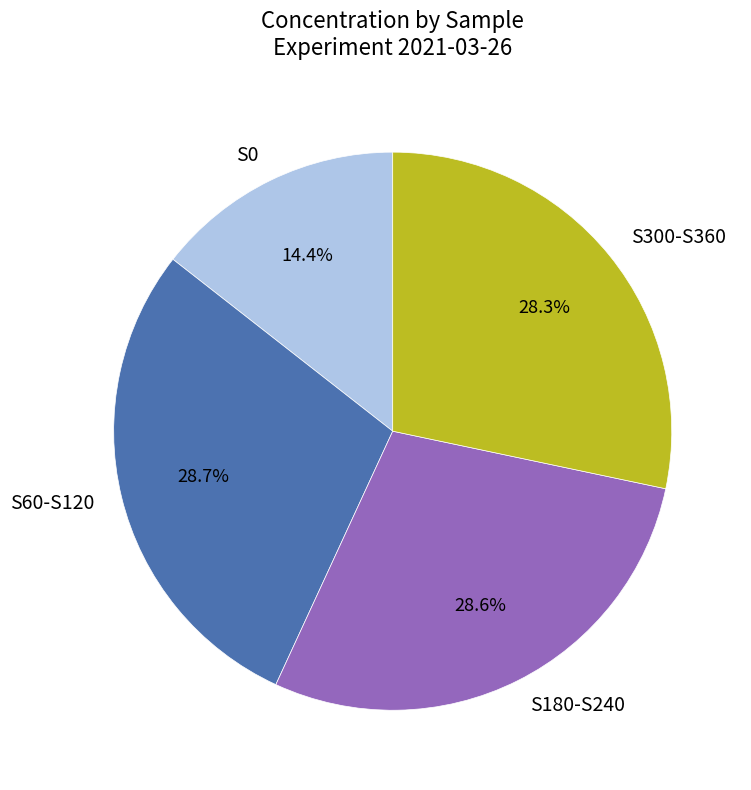

Which category has the smallest portion of the pie?

S0